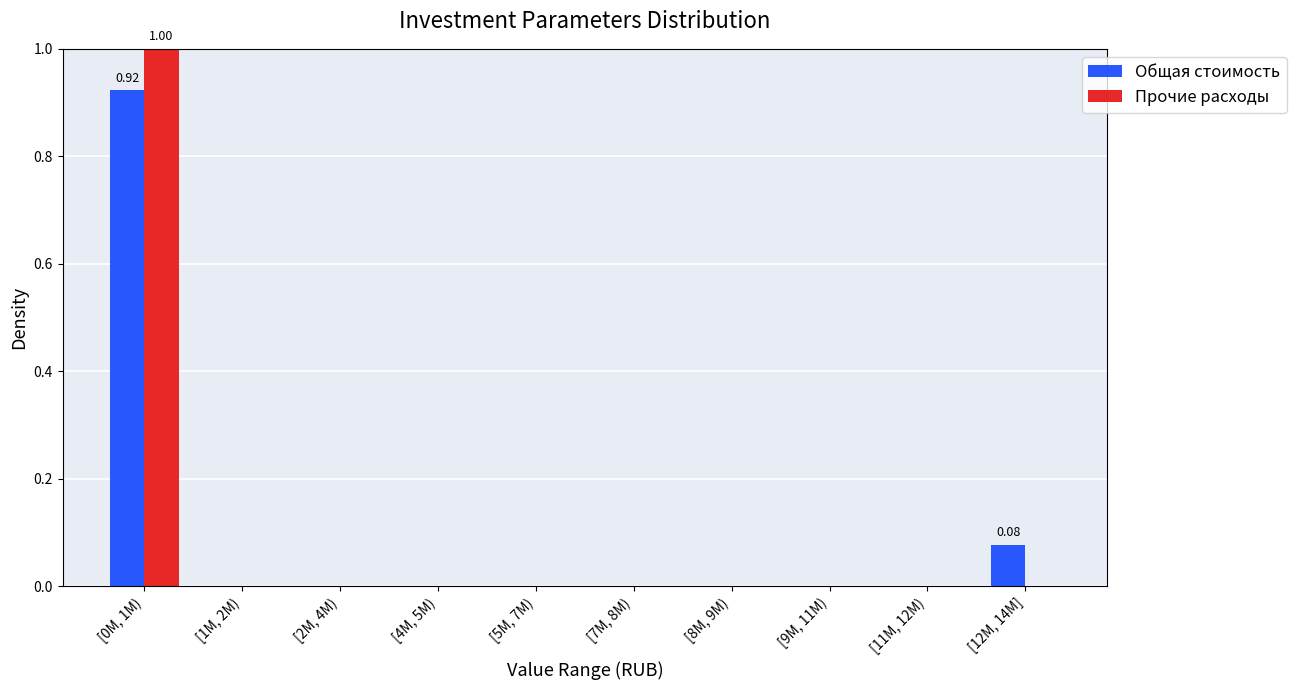

What is the sum of all Общая стоимость values?

1.0